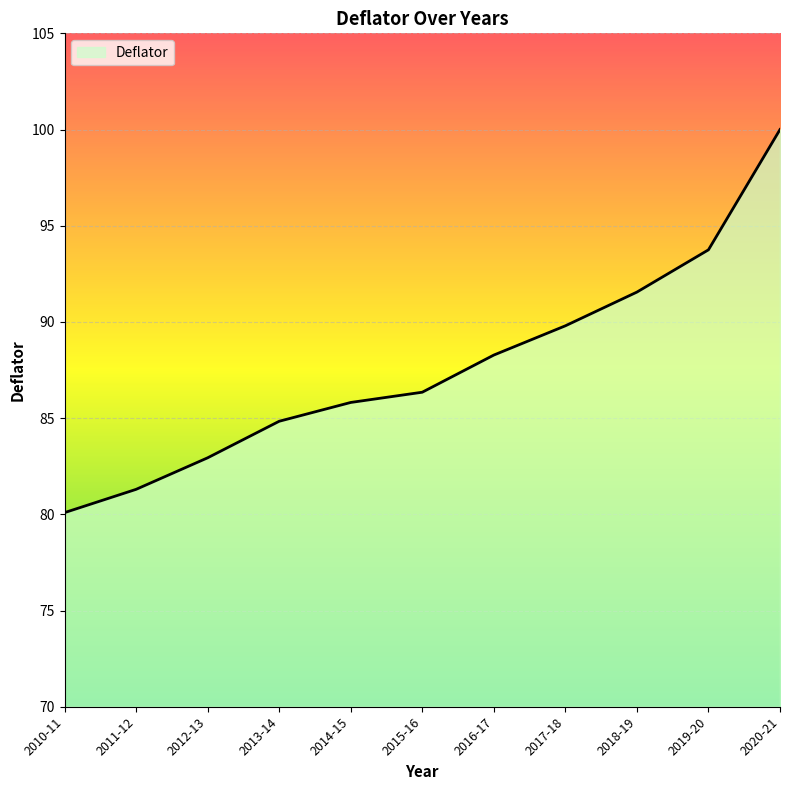

What position from the right is 2015-16?

6